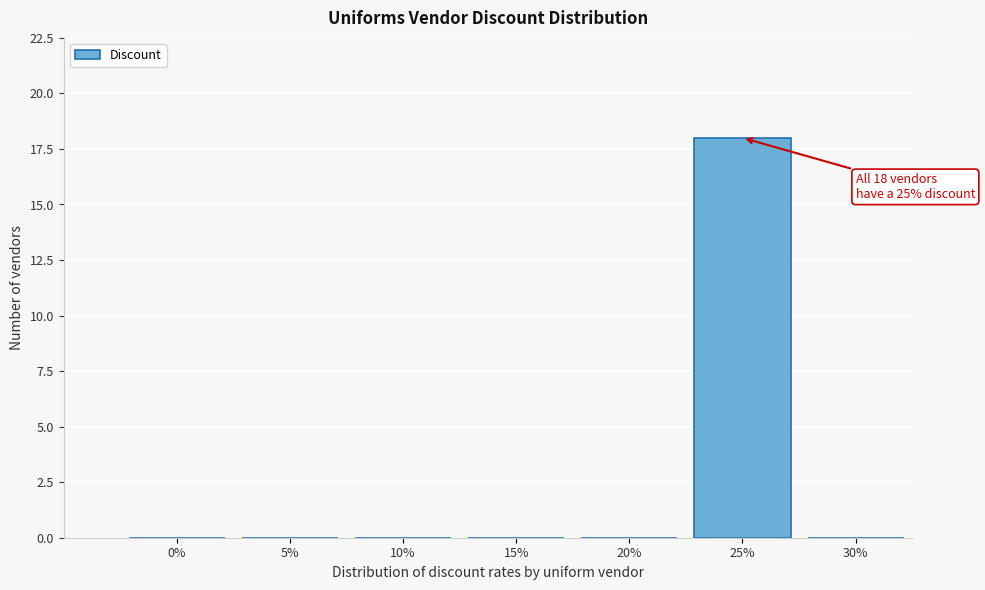

Reading left to right, transcribe all the data shown in this chart.

0%=0	5%=0	10%=0	15%=0	20%=0	25%=18	30%=0